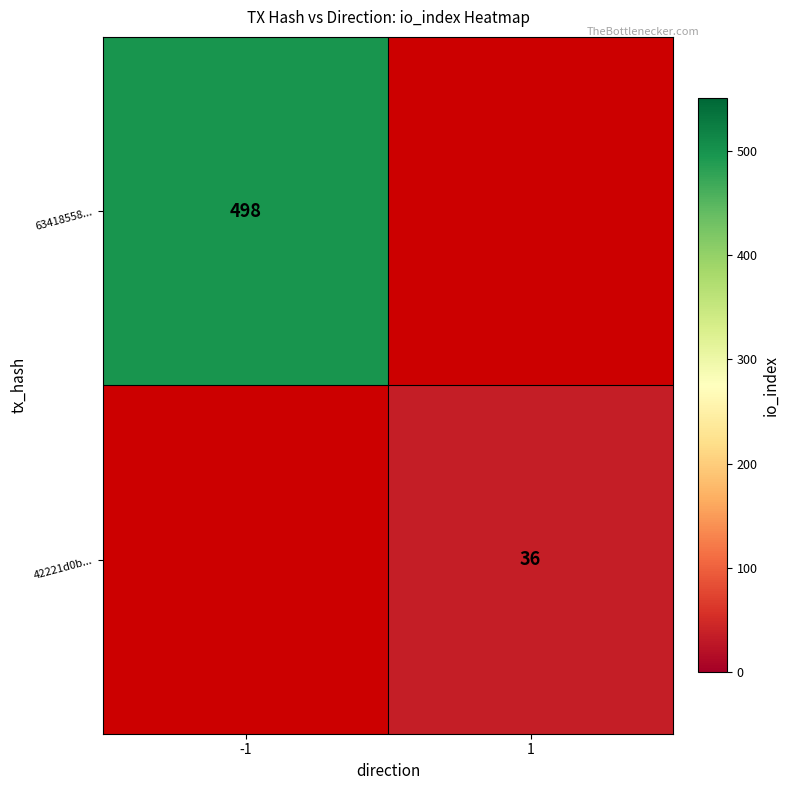

The 42221d0b... series shows 64 at 1. True or false?

False